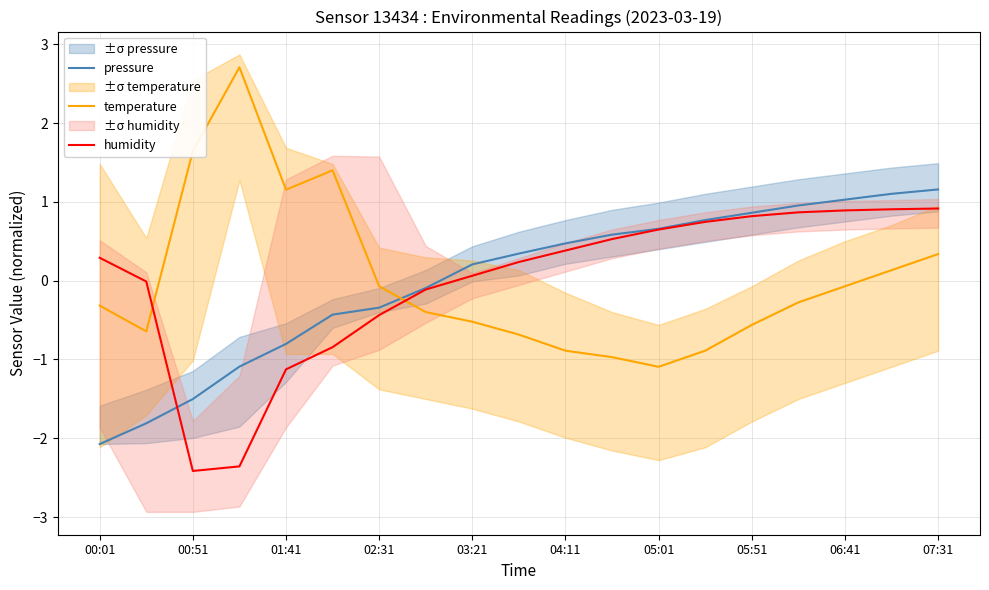

Which series ends up on top after the final intersection of pressure and humidity?

pressure